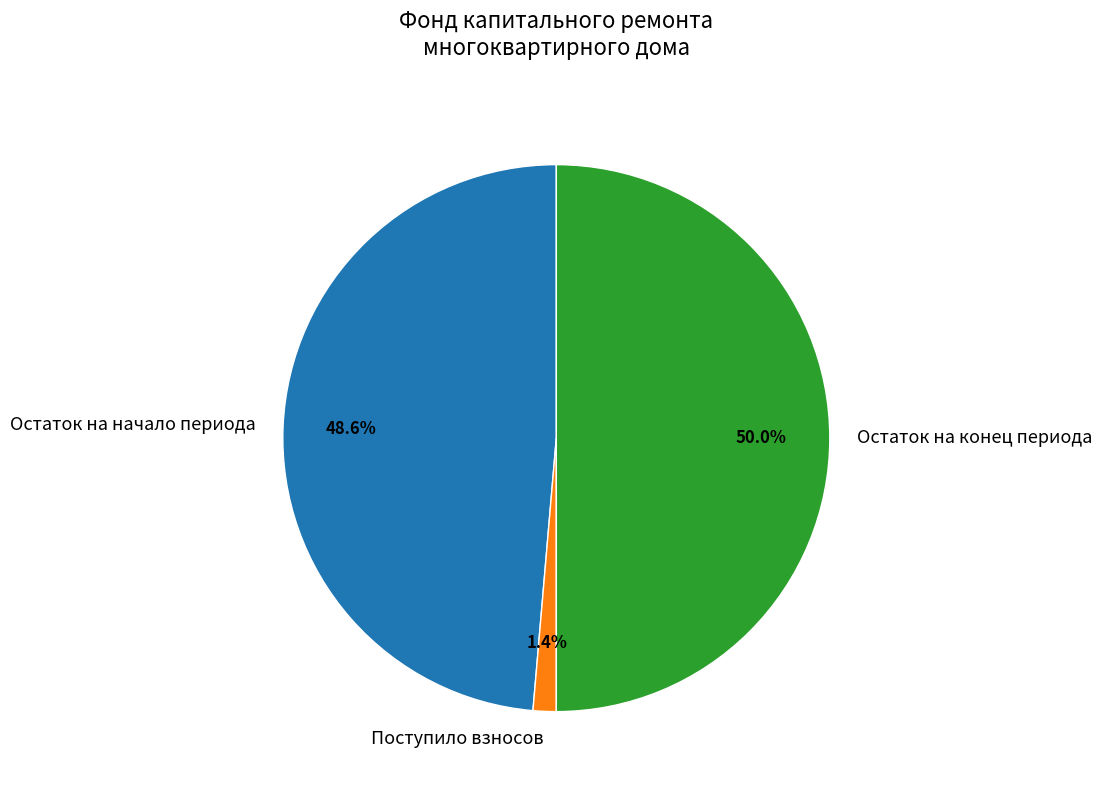

Which category has the biggest portion of the pie?

Остаток на конец периода